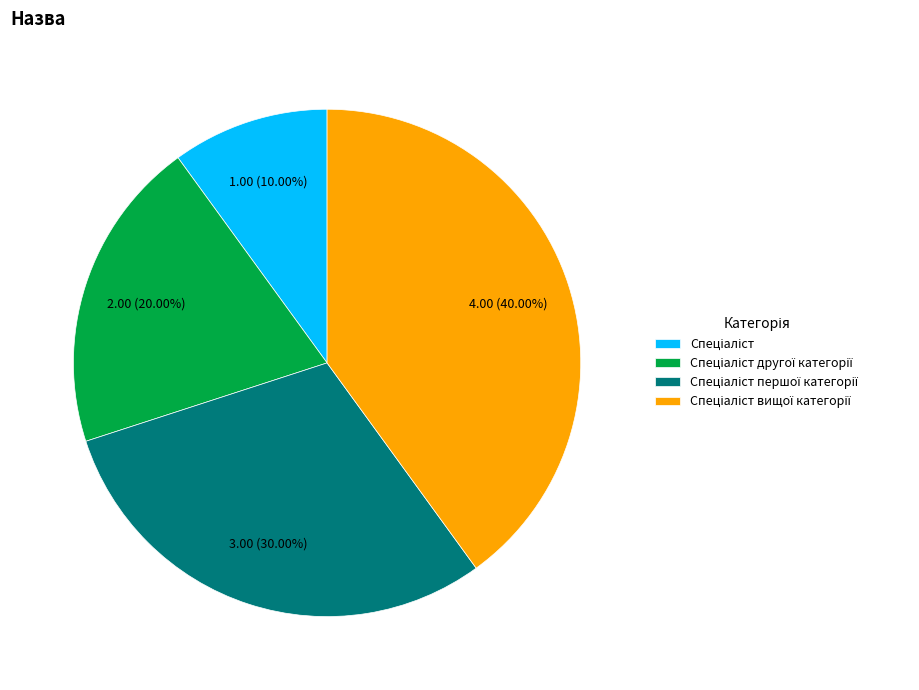

Is there a majority slice in this chart?

No